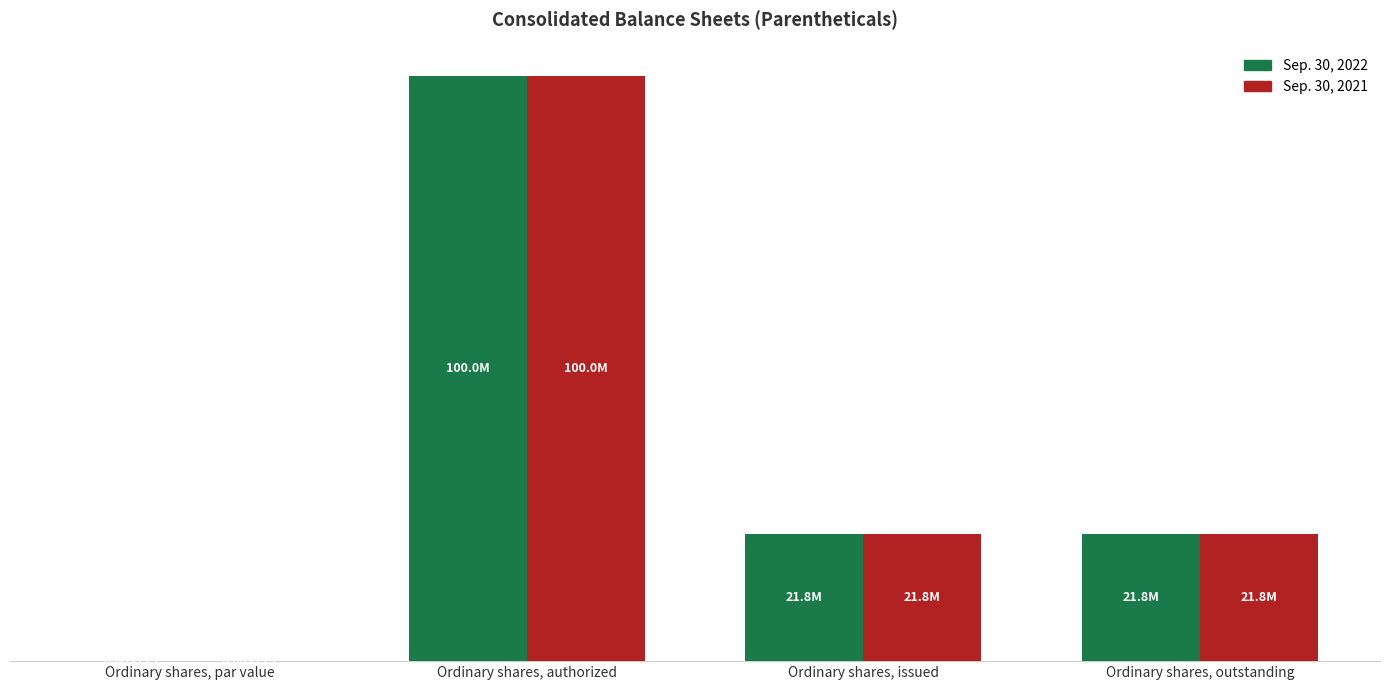

Which series has the largest total across all categories?

Sep. 30, 2022